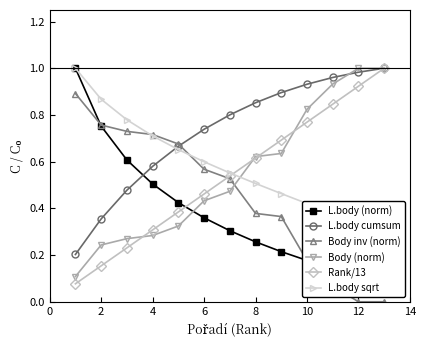

What is the highest value of the Rank/13 series?

1.0